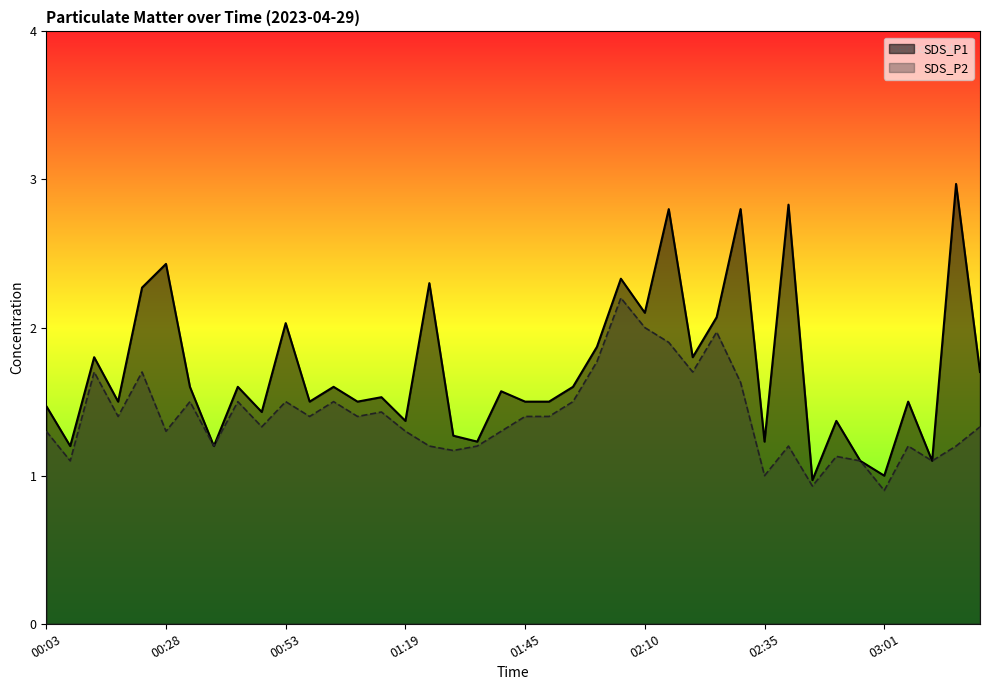

At which category does SDS_P2 reach its first local peak?

00:13